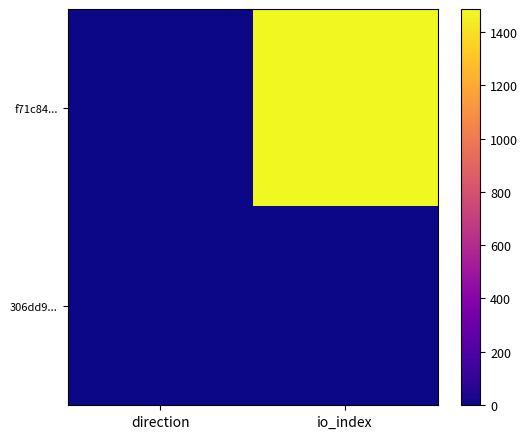

Reading left to right, transcribe all the data shown in this chart.

f71c84...: direction=-1	io_index=1486
306dd9...: direction=1	io_index=3